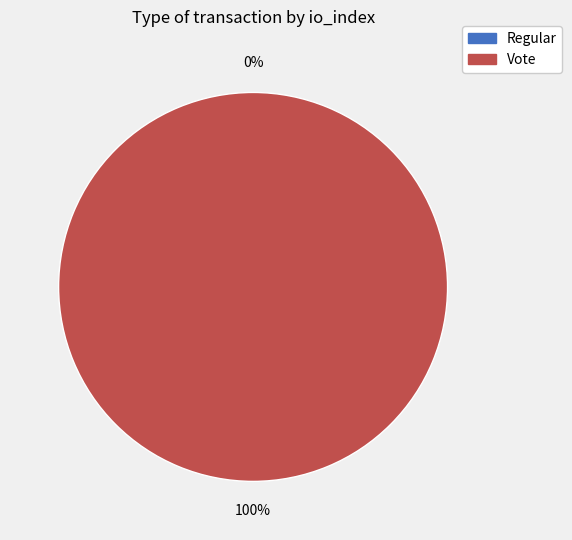

Rank the categories by value from highest to lowest.

Vote, Regular